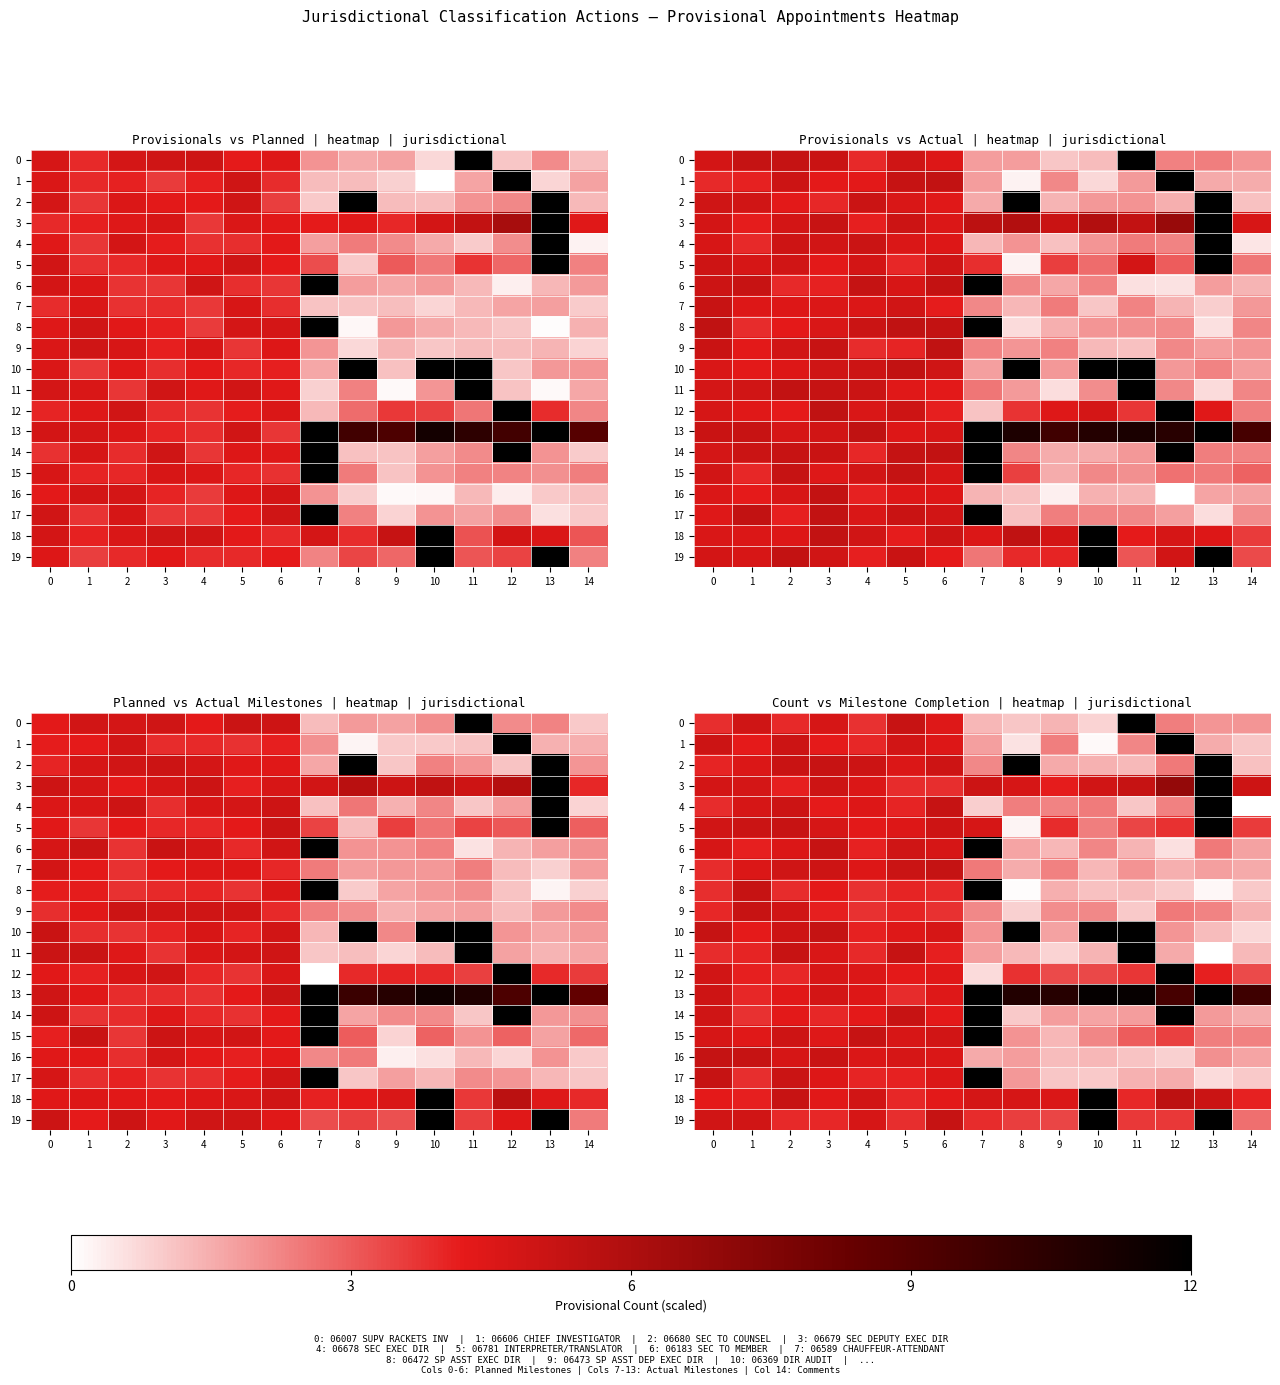

How many data points in 19 are less than 5?

5